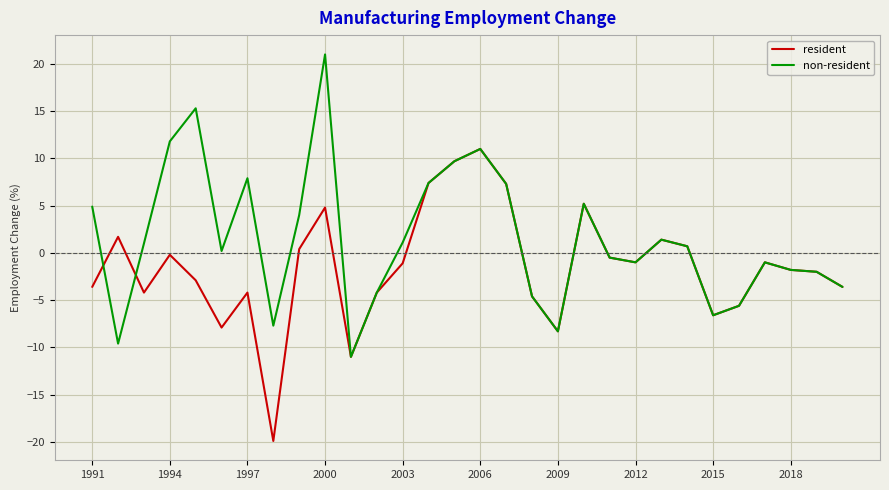

Which series has the largest total across all categories?

non-resident